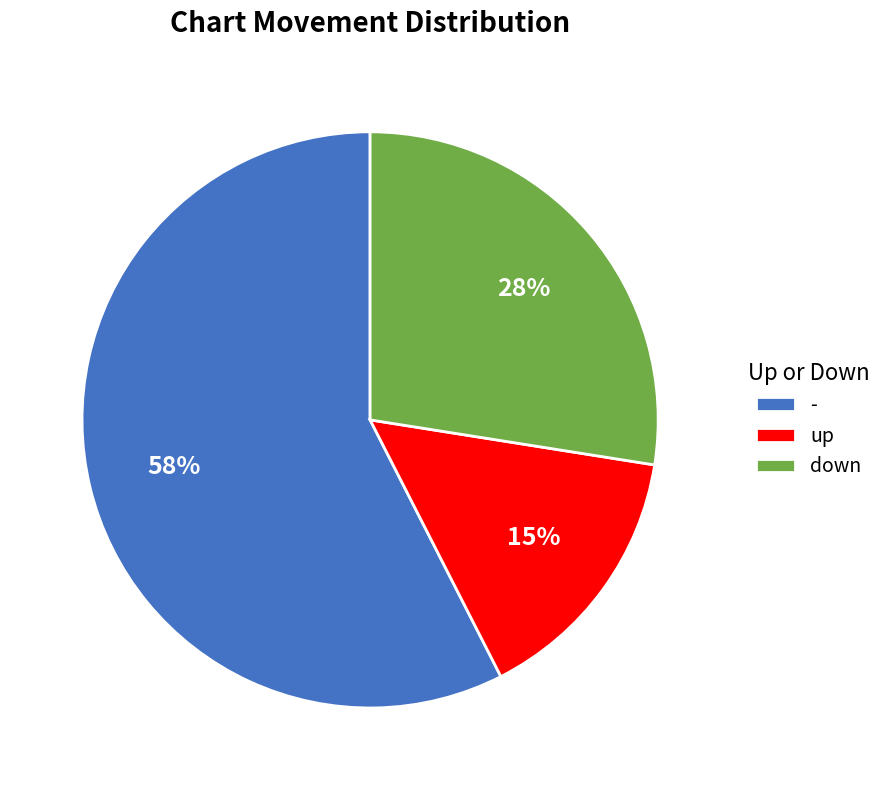

To the nearest percent, what is the difference between the down and - slice percentages?

30%